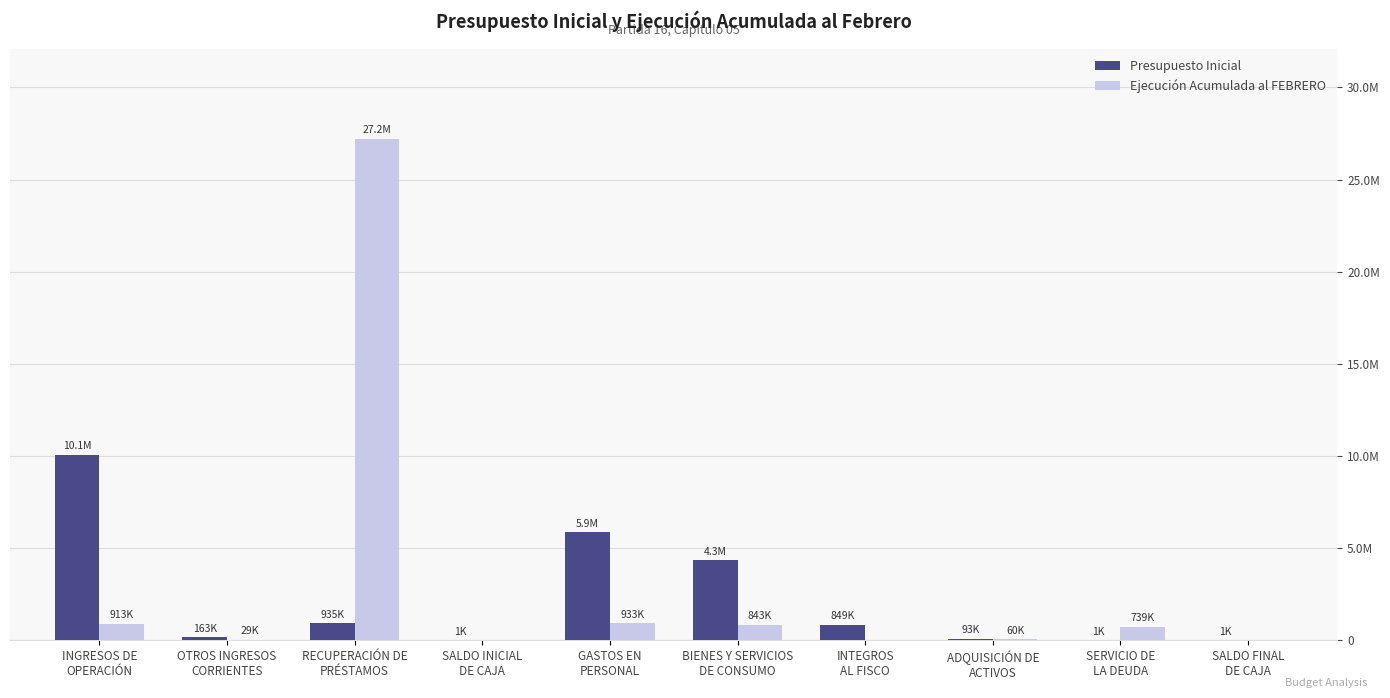

Are the bars horizontal?

No